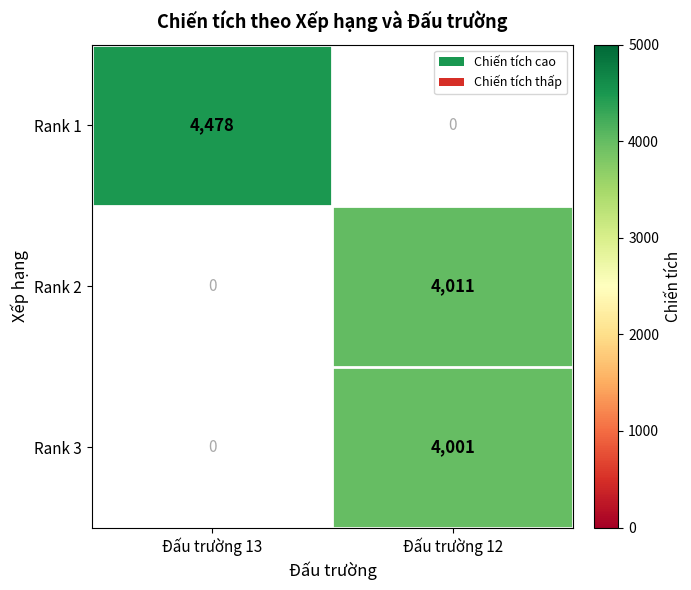

Count the number of data series in this chart.

3